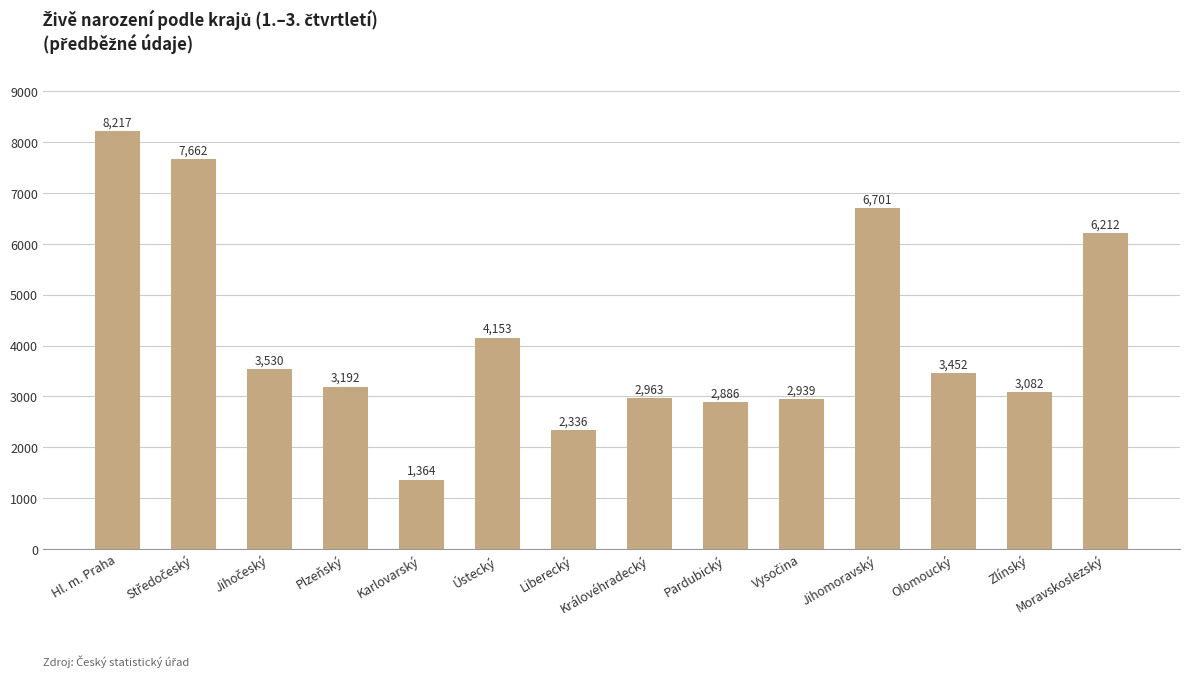

What is the label of the 14th bar from the left?

Moravskoslezský